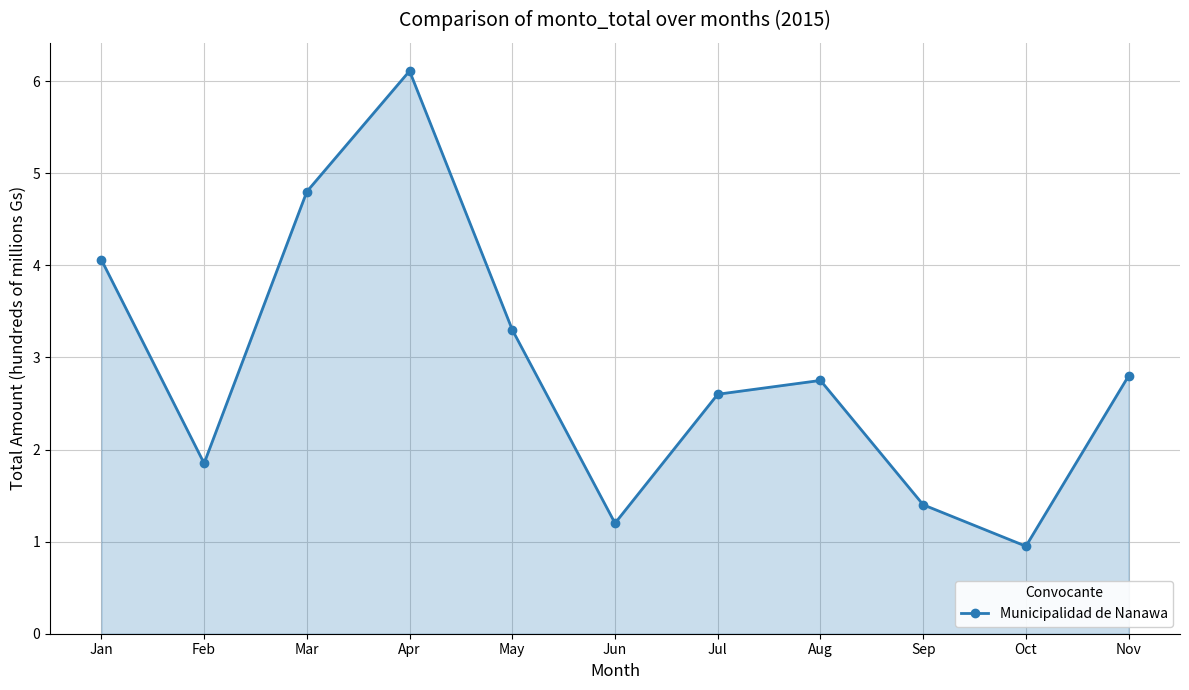

What is the average value?

2.9